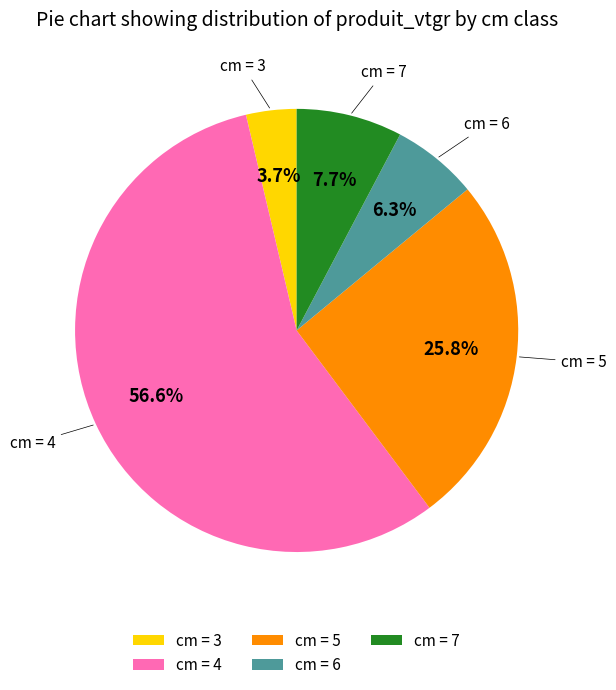

Which slice represents more than half of the pie?

cm = 4